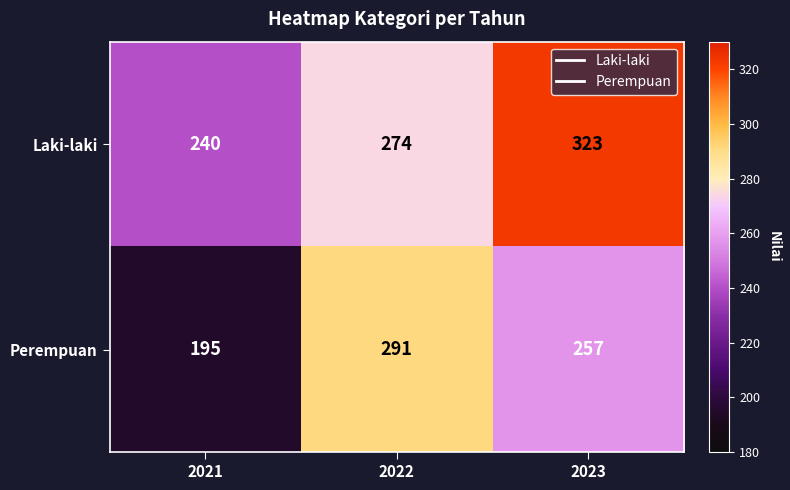

True or false: Perempuan has a value of 90 at 2022.

False